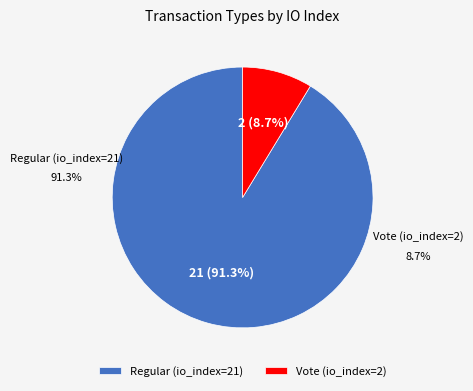

Approximately how many times larger is the value at Regular (io_index=21) compared to Vote (io_index=2)?

10.5